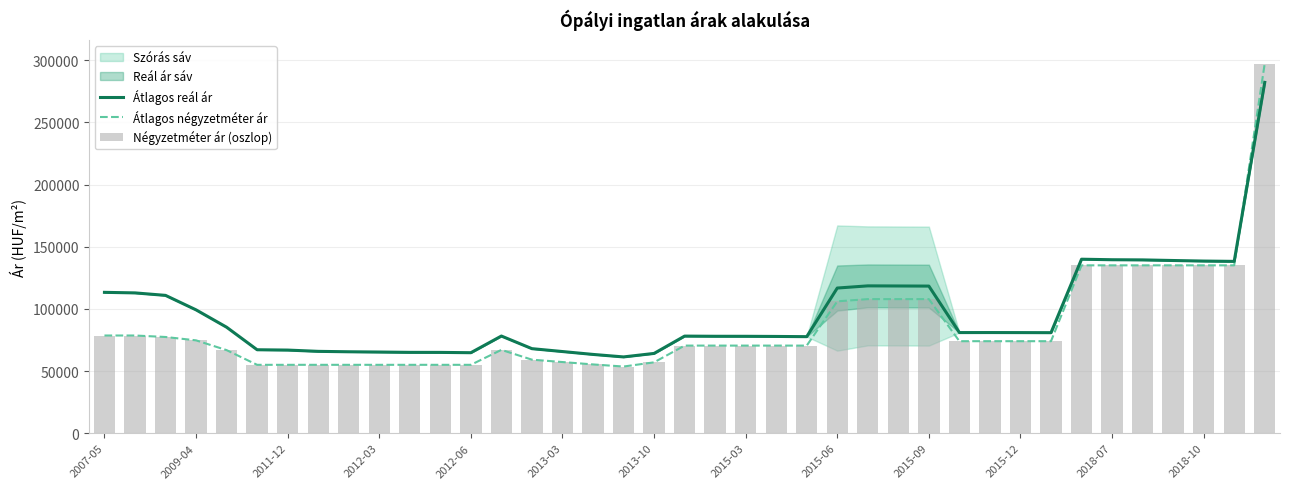

What is the sum of all Átlagos reál ár values?

3749014